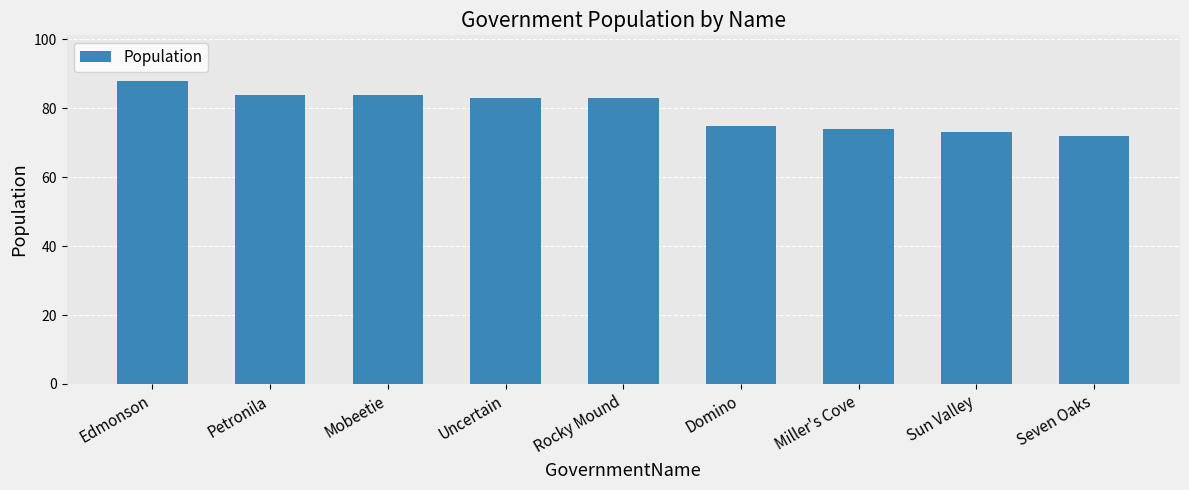

What is the label of the 5th bar from the left?

Rocky Mound